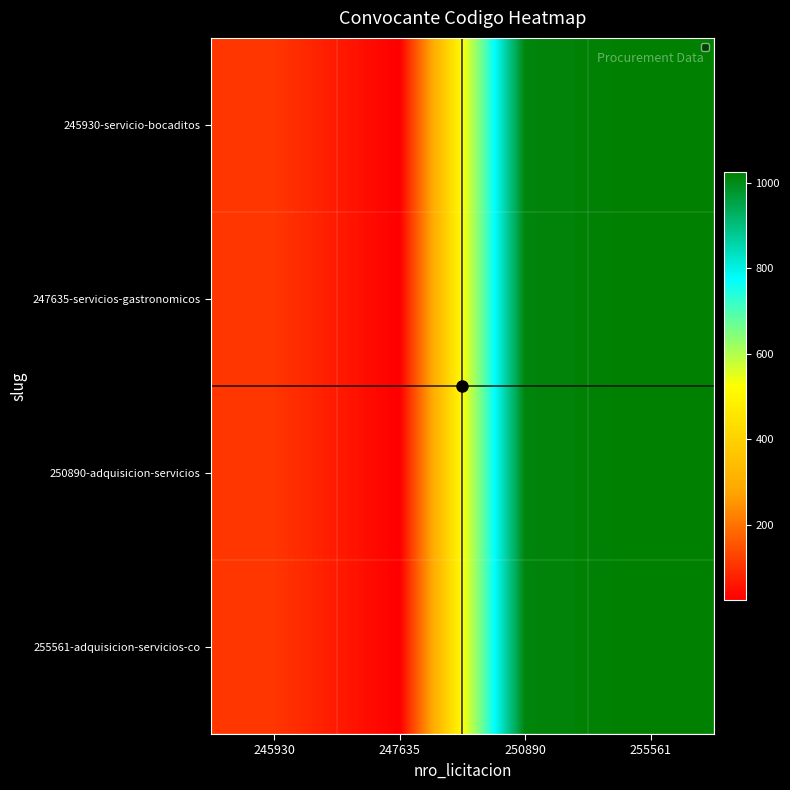

At which category does the chart reach its minimum across all series?

247635